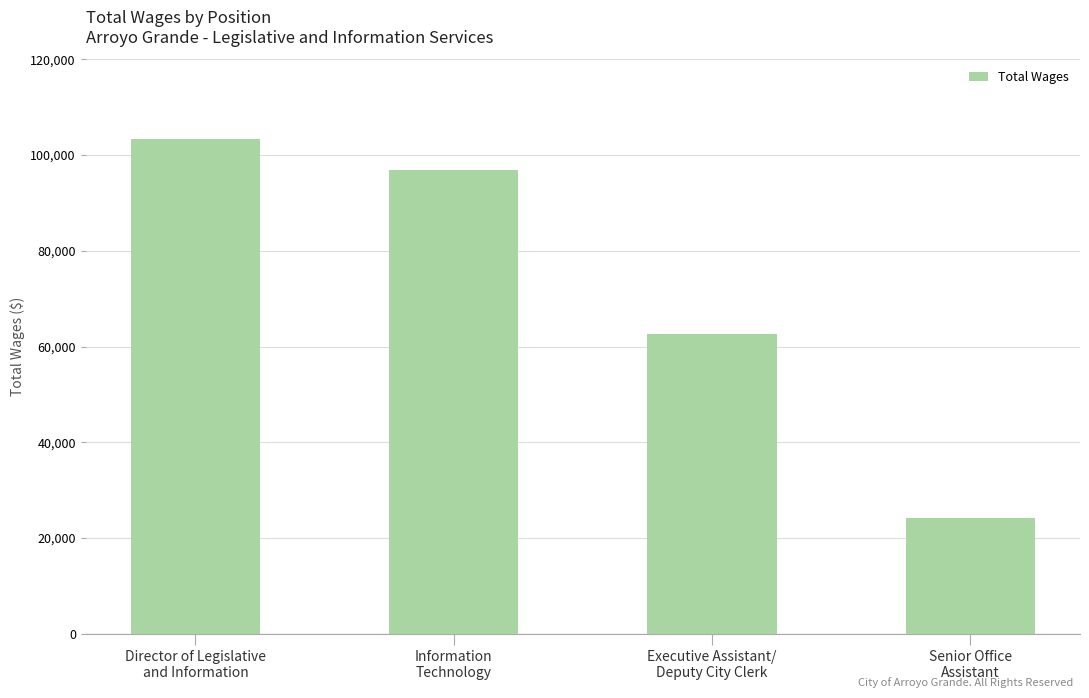

At which label does the data first exceed 96902?

Director of Legislative
and Information